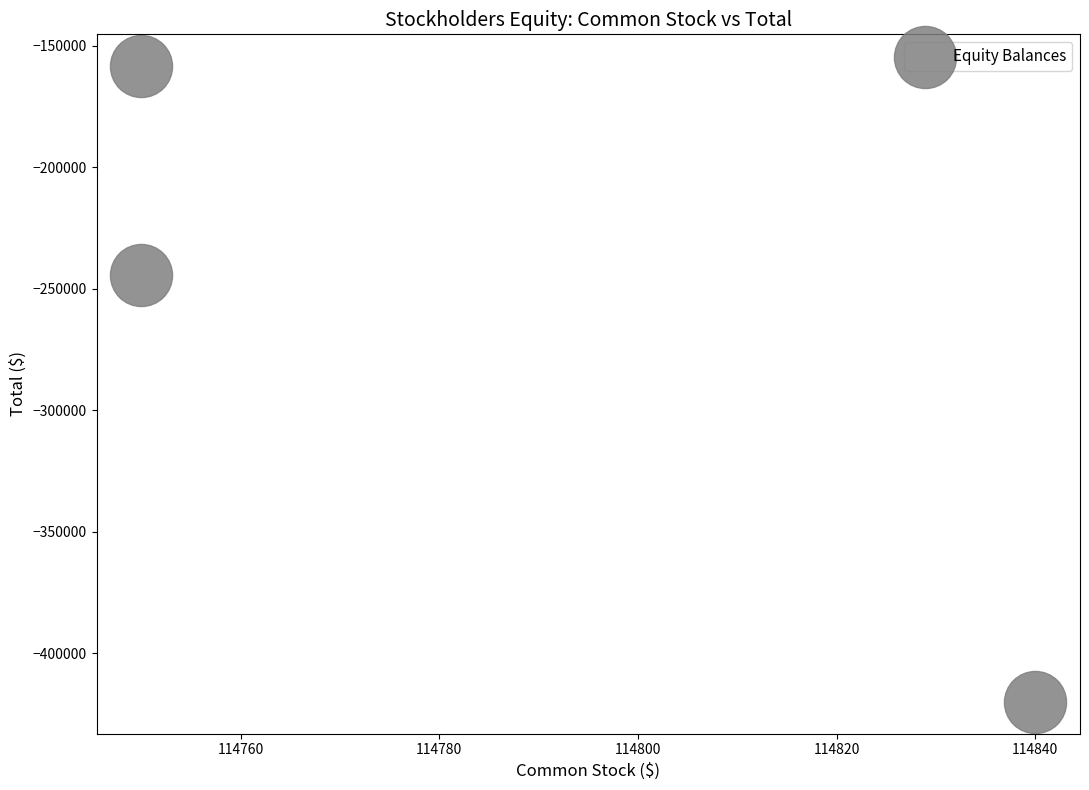

What is the average Y value?

-274194